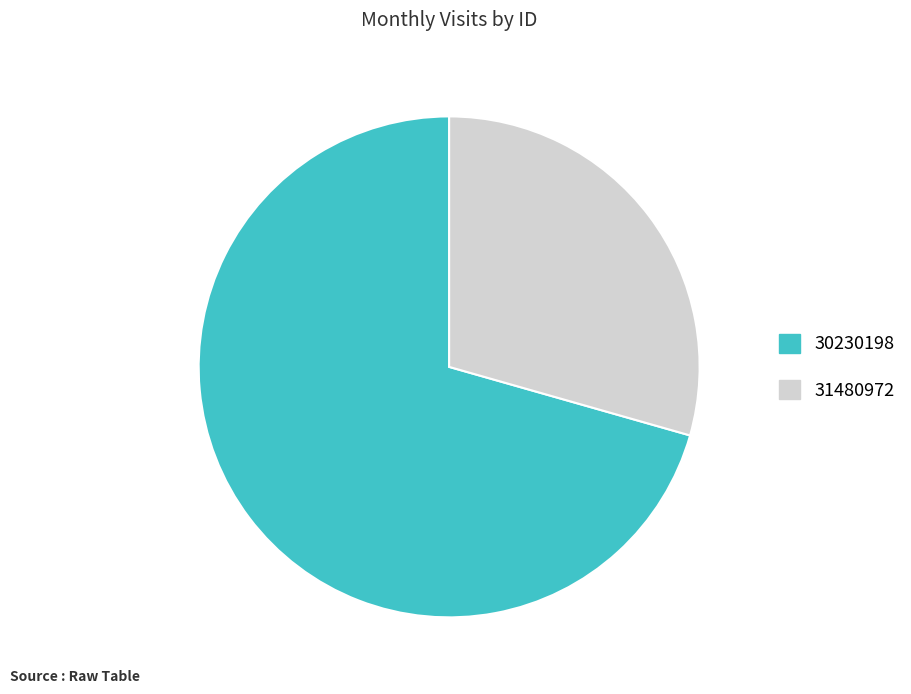

Which category accounts for the majority?

30230198